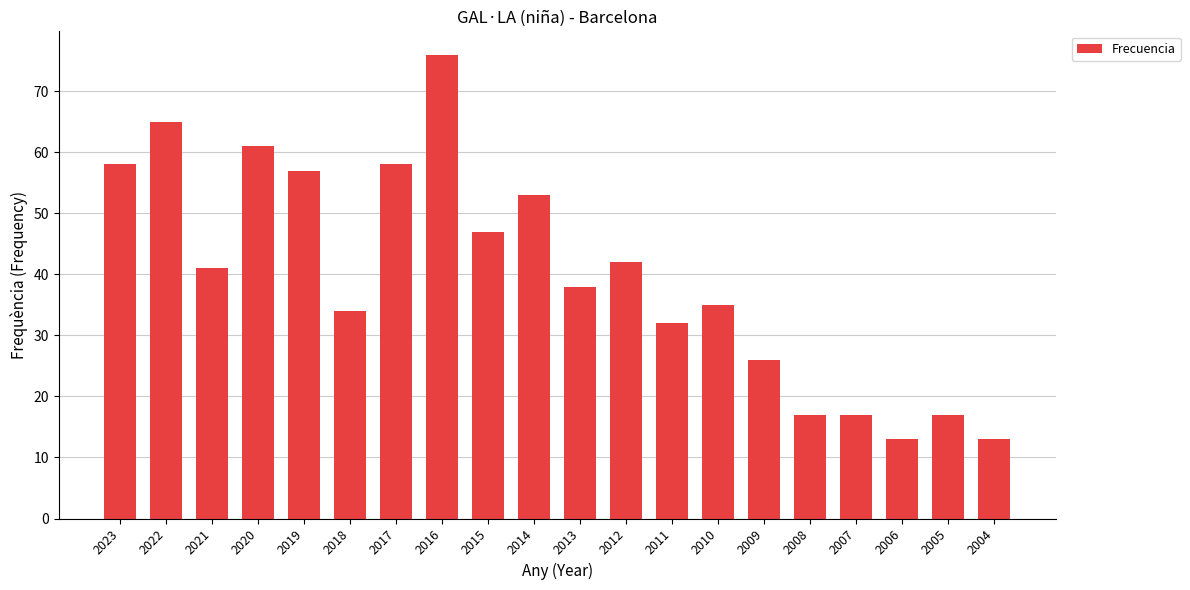

Are the bars grouped side by side (vs. stacked)?

No